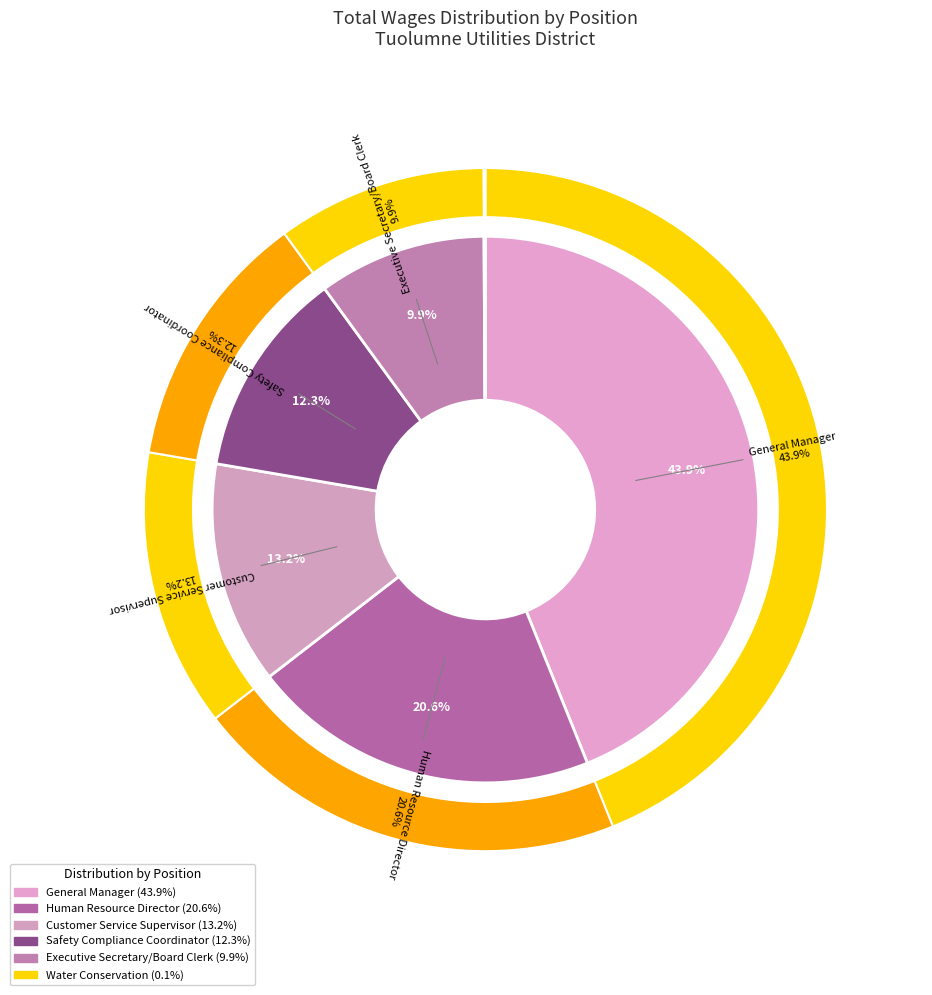

Does Human Resource Director represent more than half of the total?

No